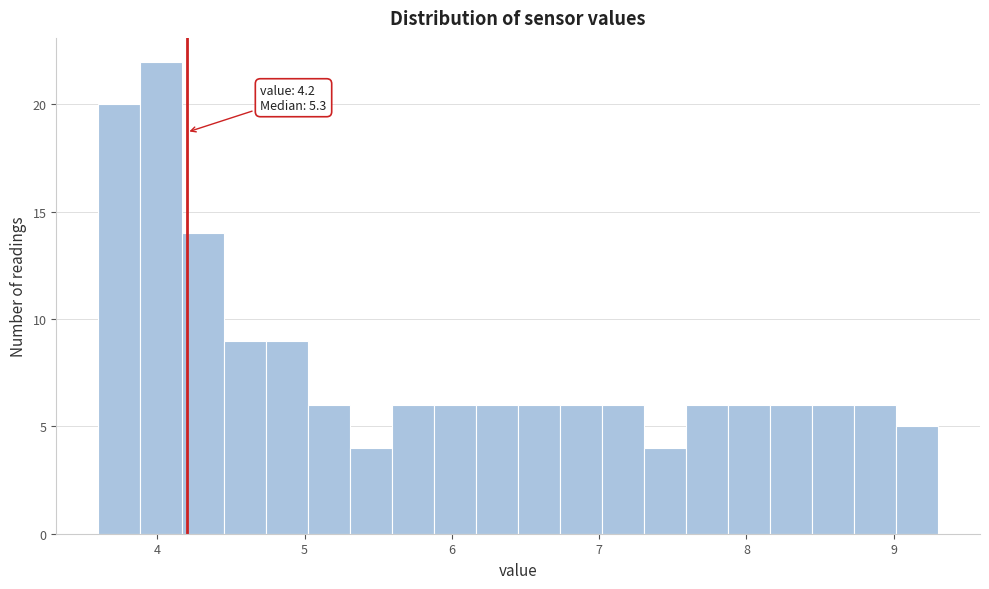

Read against the x-axis, roughly where is the centre of the tallest bar?

4.0